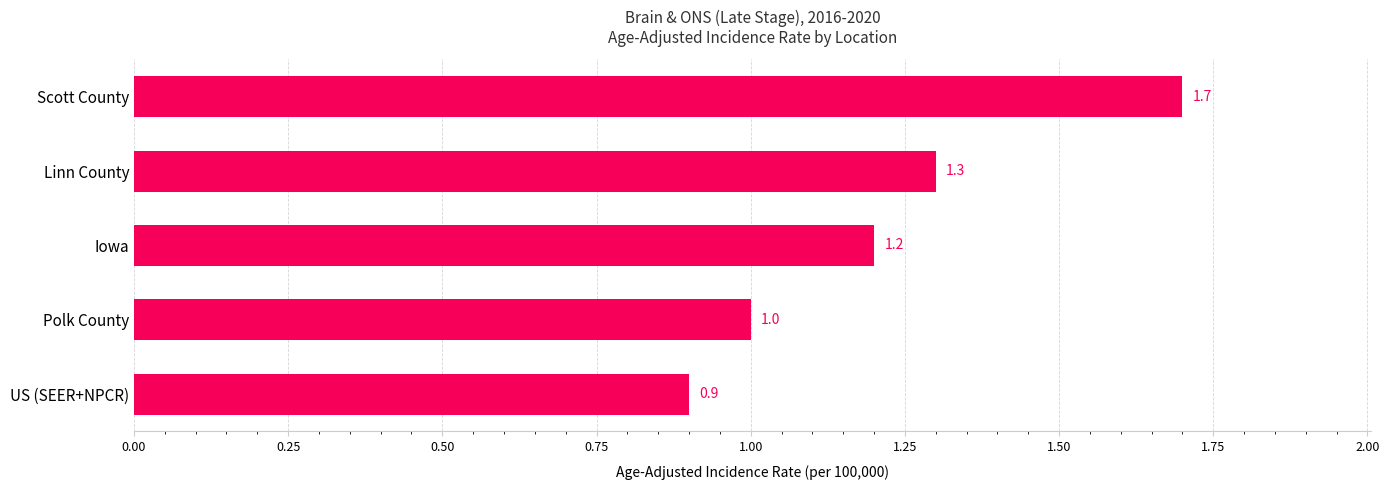

At which label is the value closest to 1?

Polk County